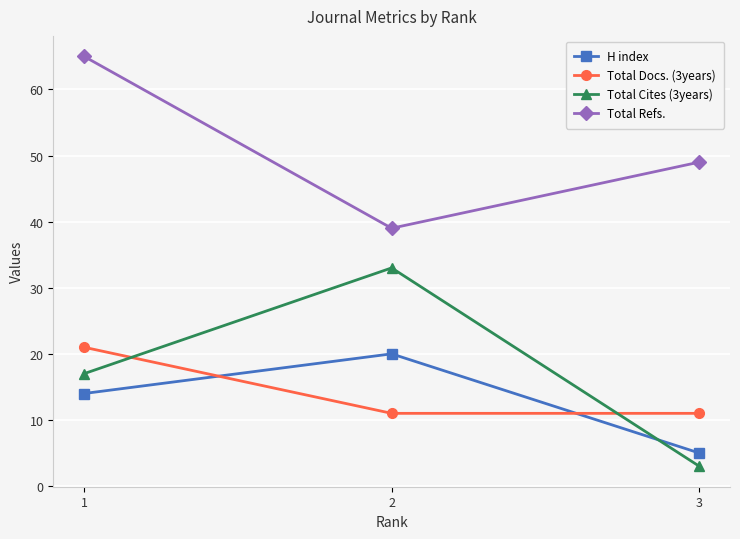

Which series has the largest total across all categories?

Total Refs.